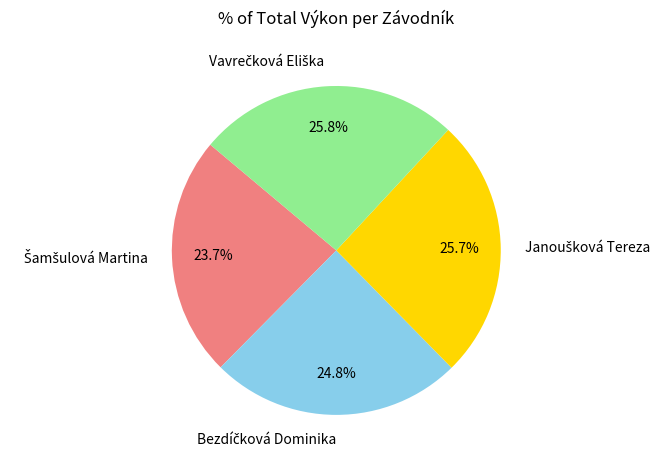

Is there a majority slice in this chart?

No